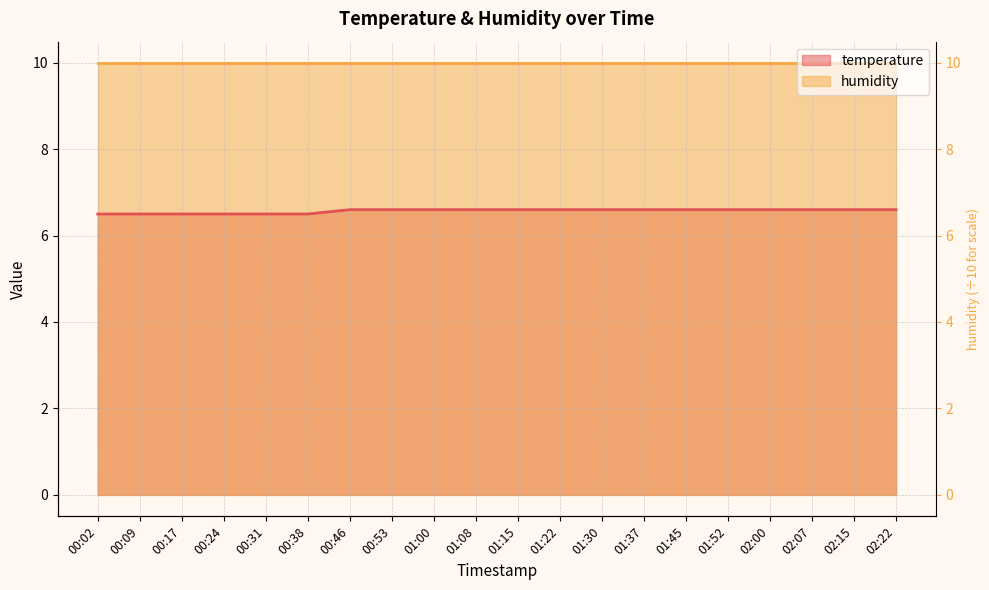

What is the sum of all values?

131.4